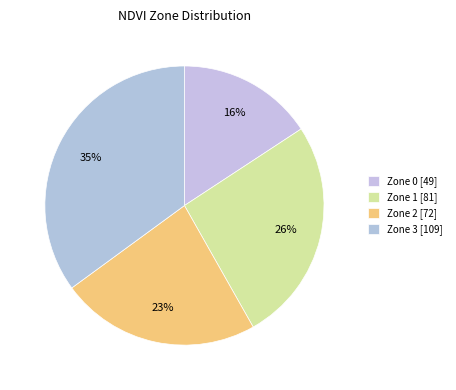

How many slices are in this pie chart?

4